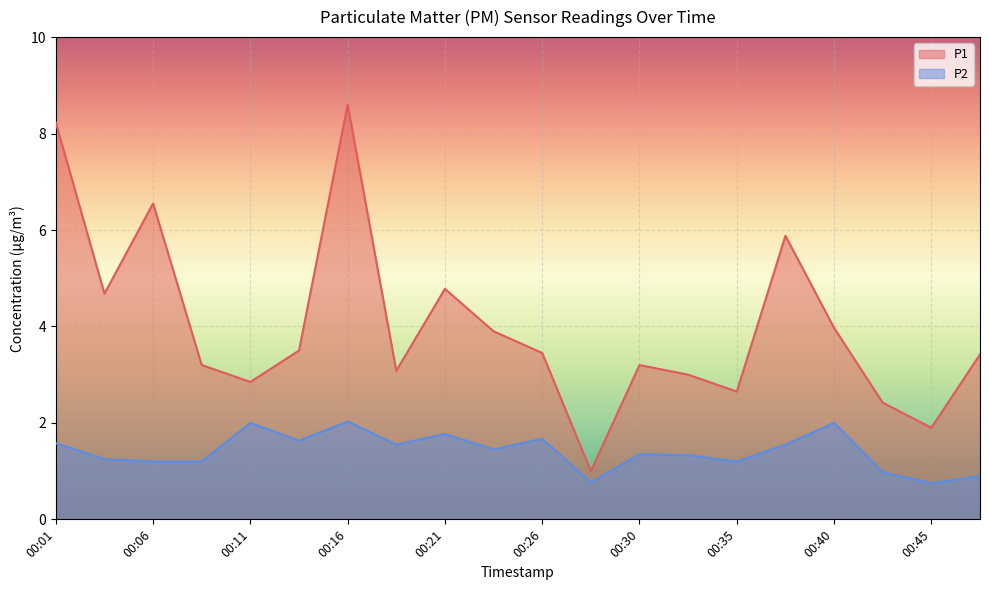

Which series has the largest total across all categories?

P1